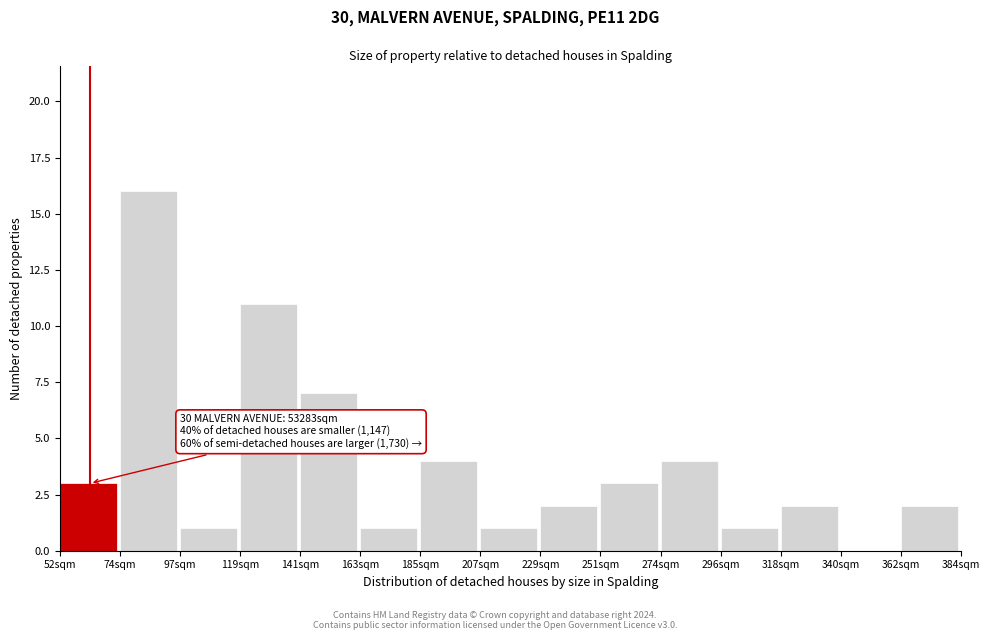

Reading left to right, list all the values displayed in this chart.

52sqm=3	74sqm=16	97sqm=1	119sqm=11	141sqm=7	163sqm=1	185sqm=4	207sqm=1	229sqm=2	251sqm=3	274sqm=4	296sqm=1	318sqm=2	340sqm=0	362sqm=2